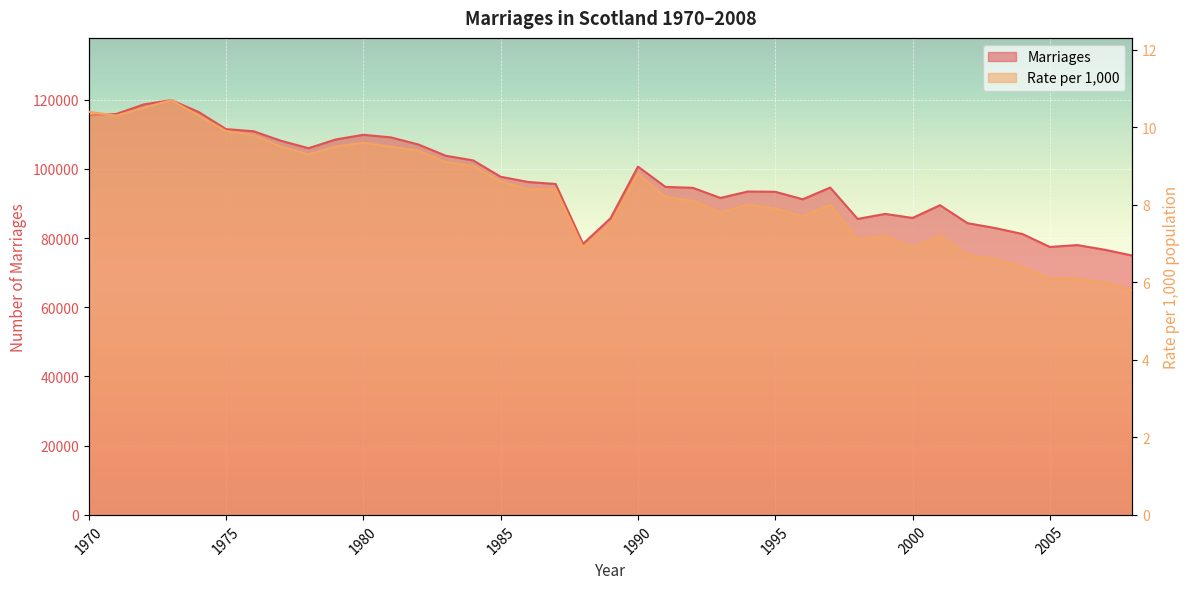

What is the total value across all series at 2005?

77425.1